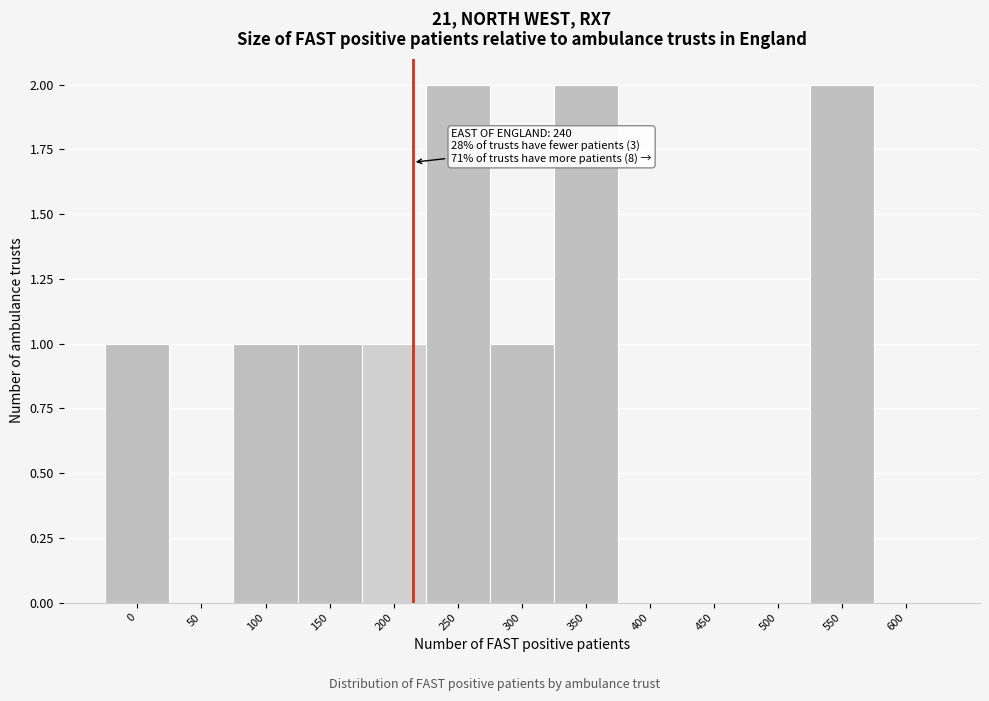

Reading left to right, transcribe all the data shown in this chart.

0=1	50=0	100=1	150=1	200=1	250=2	300=1	350=2	400=0	450=0	500=0	550=2	600=0